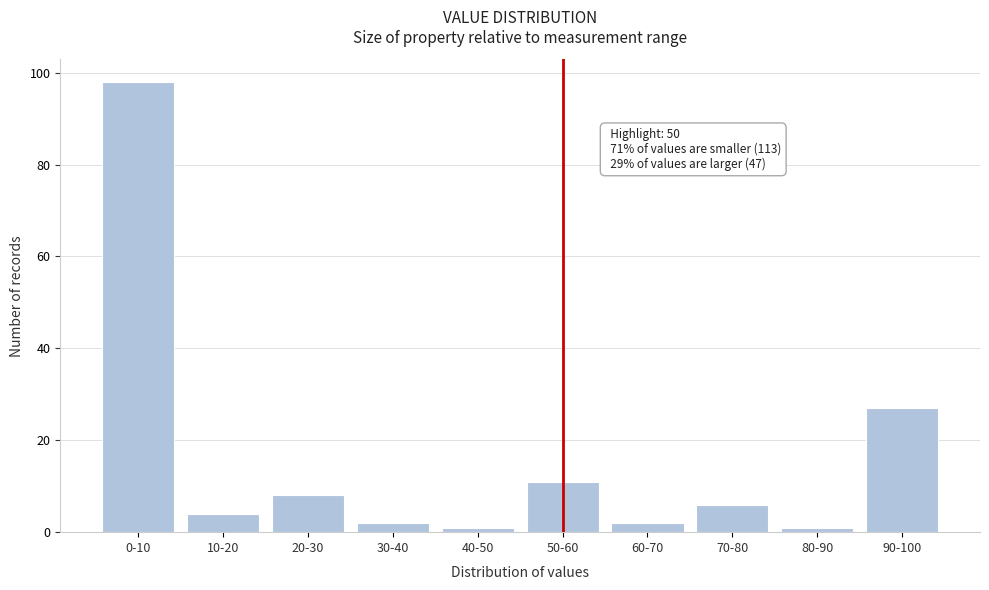

Reading right to left, list all the values displayed in this chart.

27	1	6	2	11	1	2	8	4	98